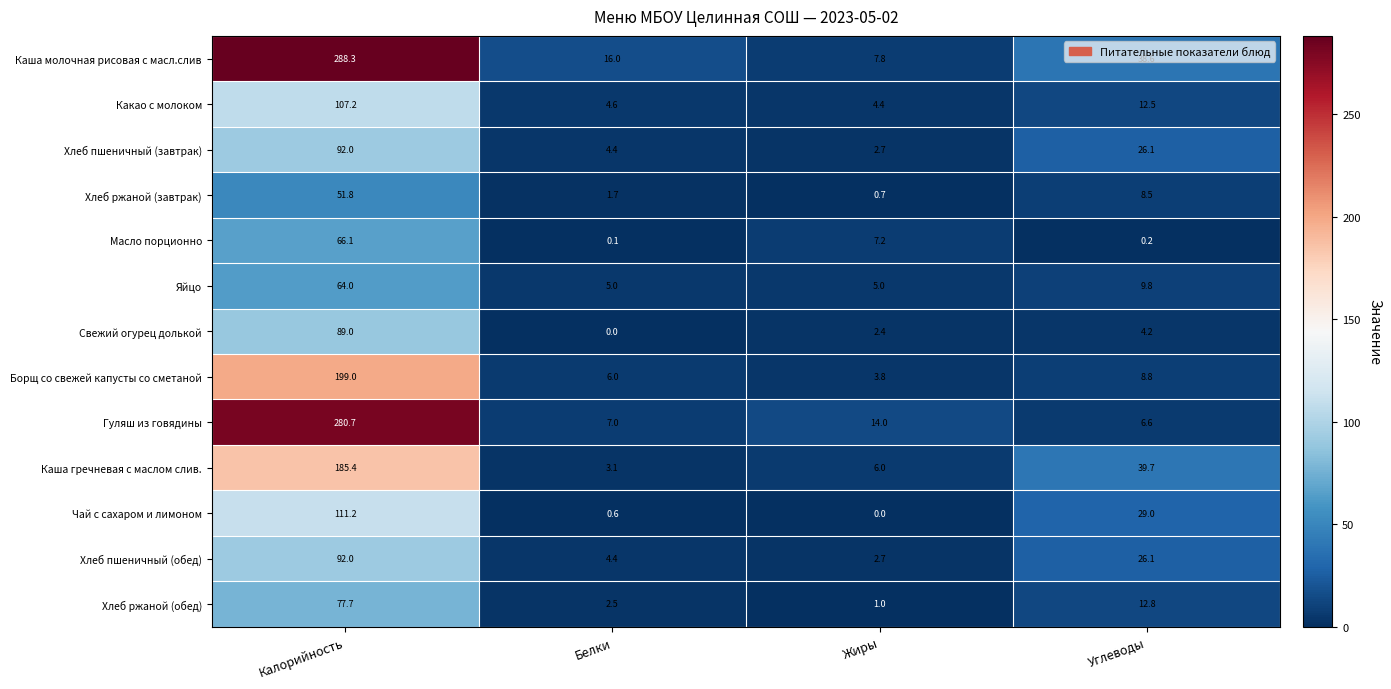

True or false: Каша молочная рисовая с масл.слив has a value of 7.8 at Жиры.

True